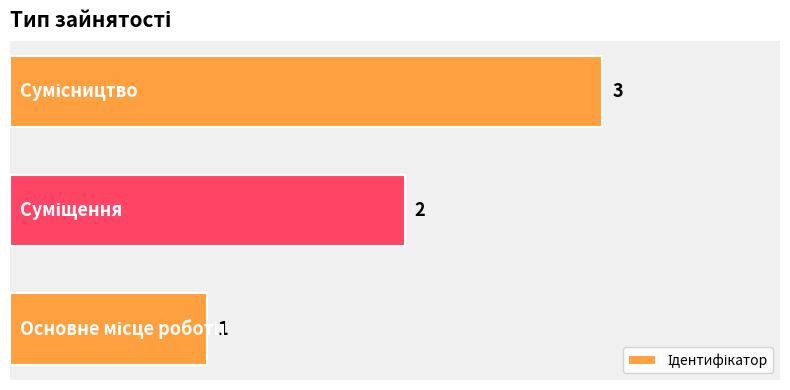

What is the sum of all values?

6